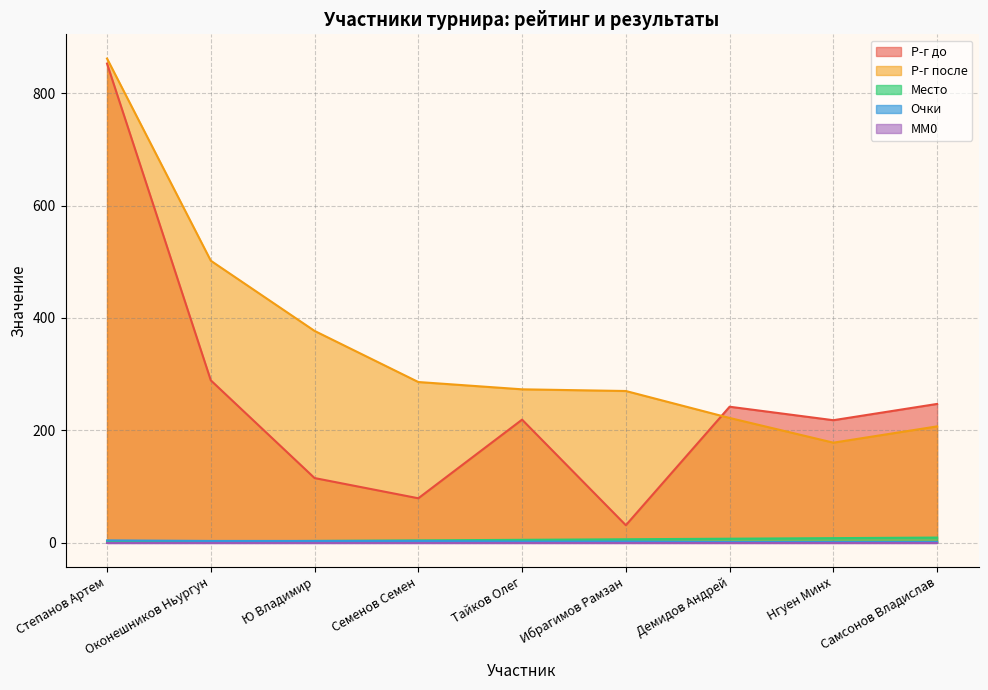

Which category has the lowest value in the Место series?

Степанов Артем